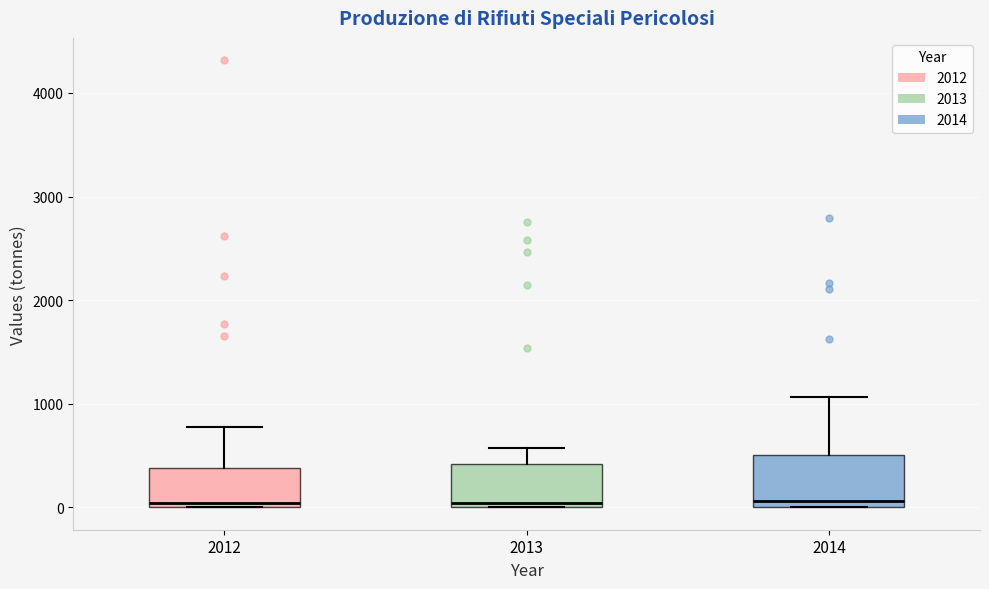

Where does the upper whisker of the box at x = 2013 end on the y-axis? The values are not printed on the chart, so give them approximately, as read against the axis.

600